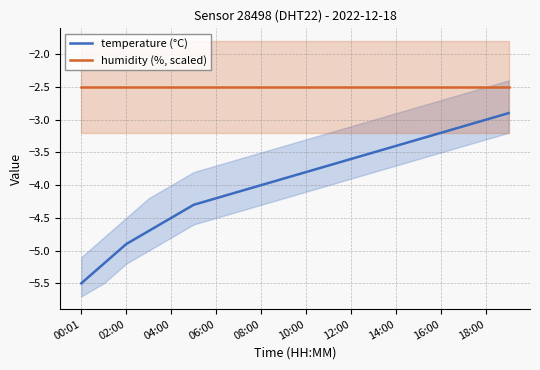

Rank the series at 17 from lowest to highest value.

temperature (°C), humidity (%, scaled)